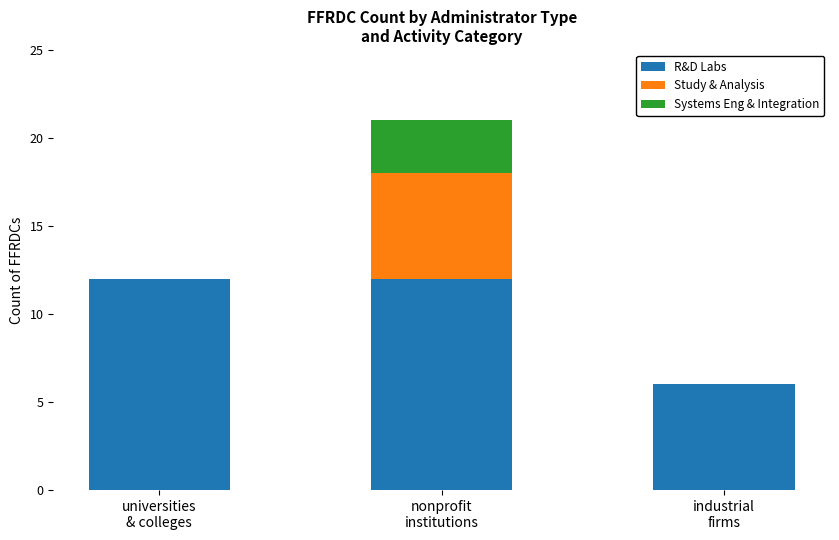

What are all the series names shown in the legend?

R&D Labs, Study & Analysis, Systems Eng & Integration